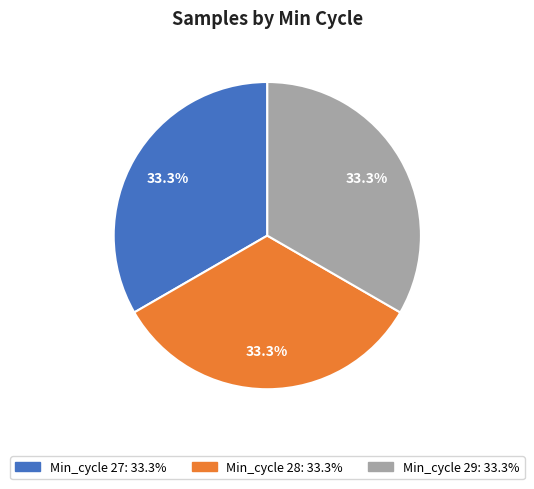

Is there a majority slice in this chart?

No